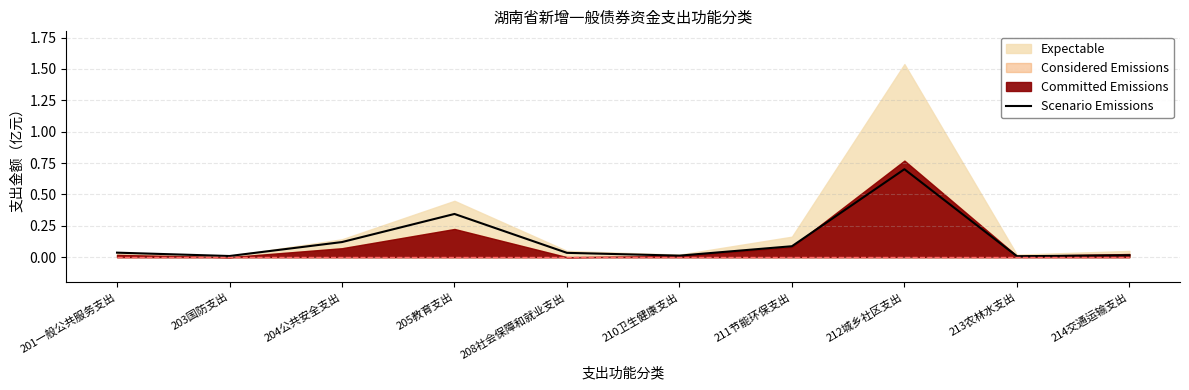

What is the sum of all values?

1.4